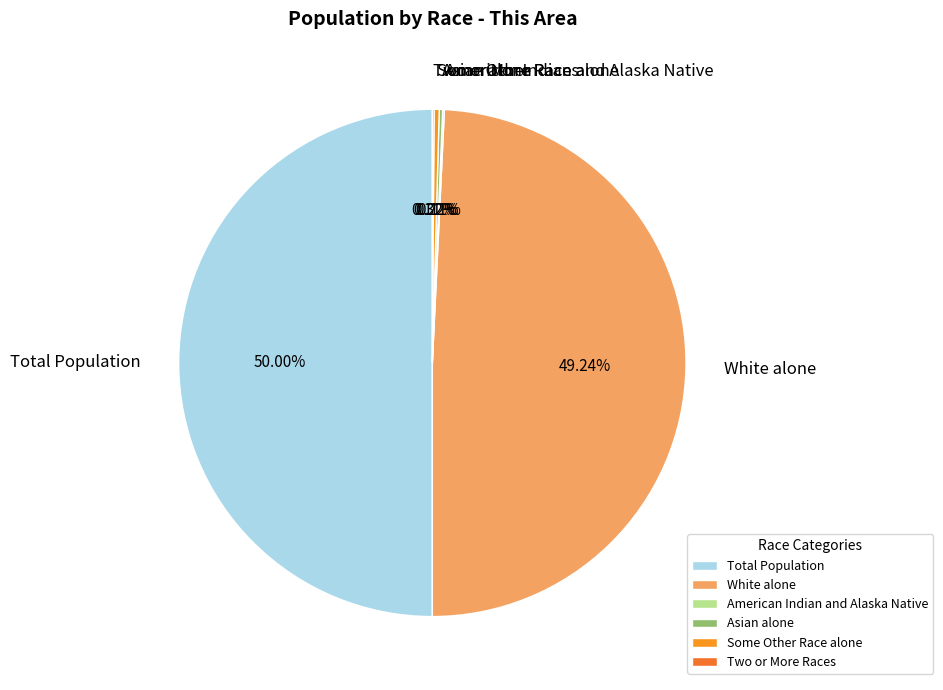

Does White alone account for over 50% of the chart?

No